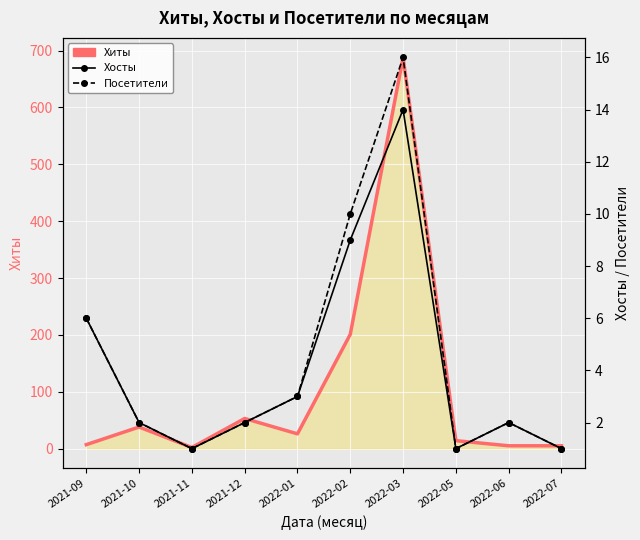

Where is Хосты nearest to the value 7?

2021-09